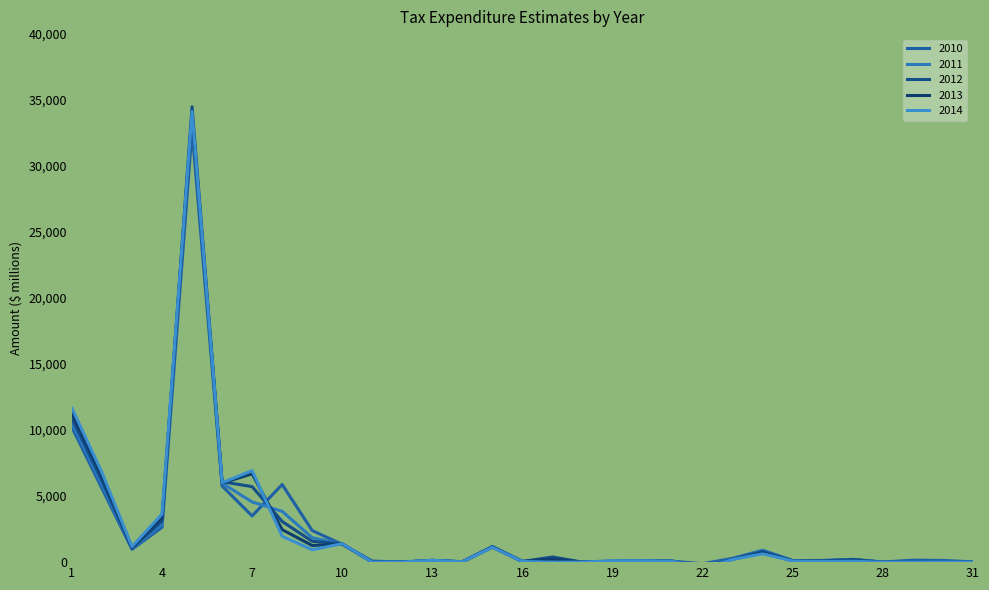

Rank the series at 31 from lowest to highest value.

2011, 2012, 2013, 2014, 2010